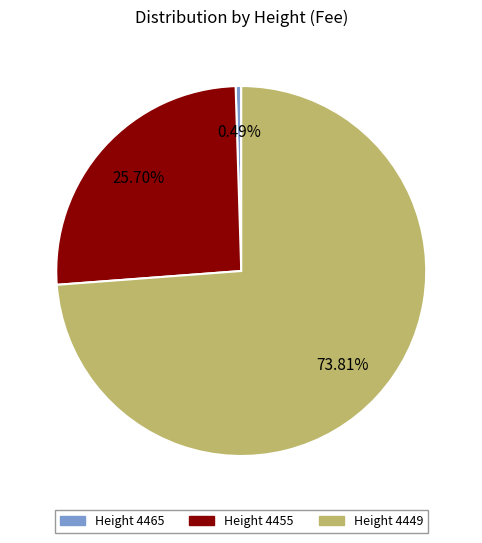

Is there a majority slice in this chart?

Yes